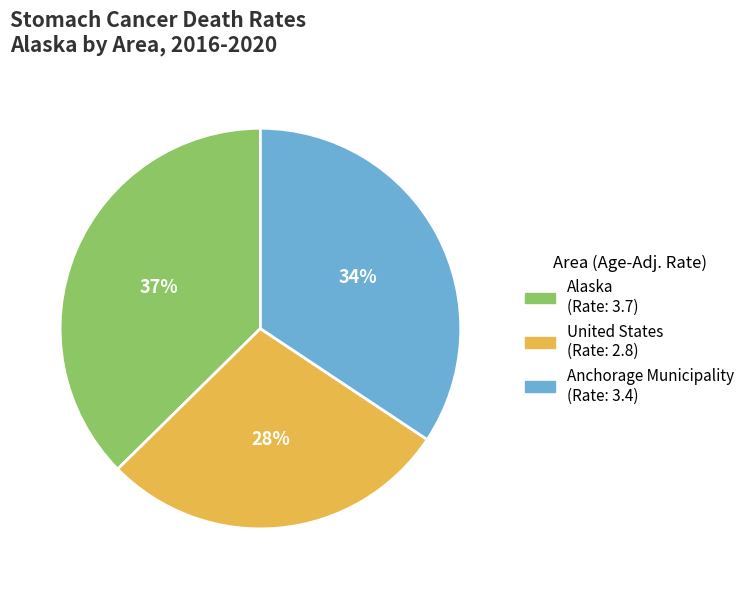

Is it true that Alaska is 37% of the pie?

True